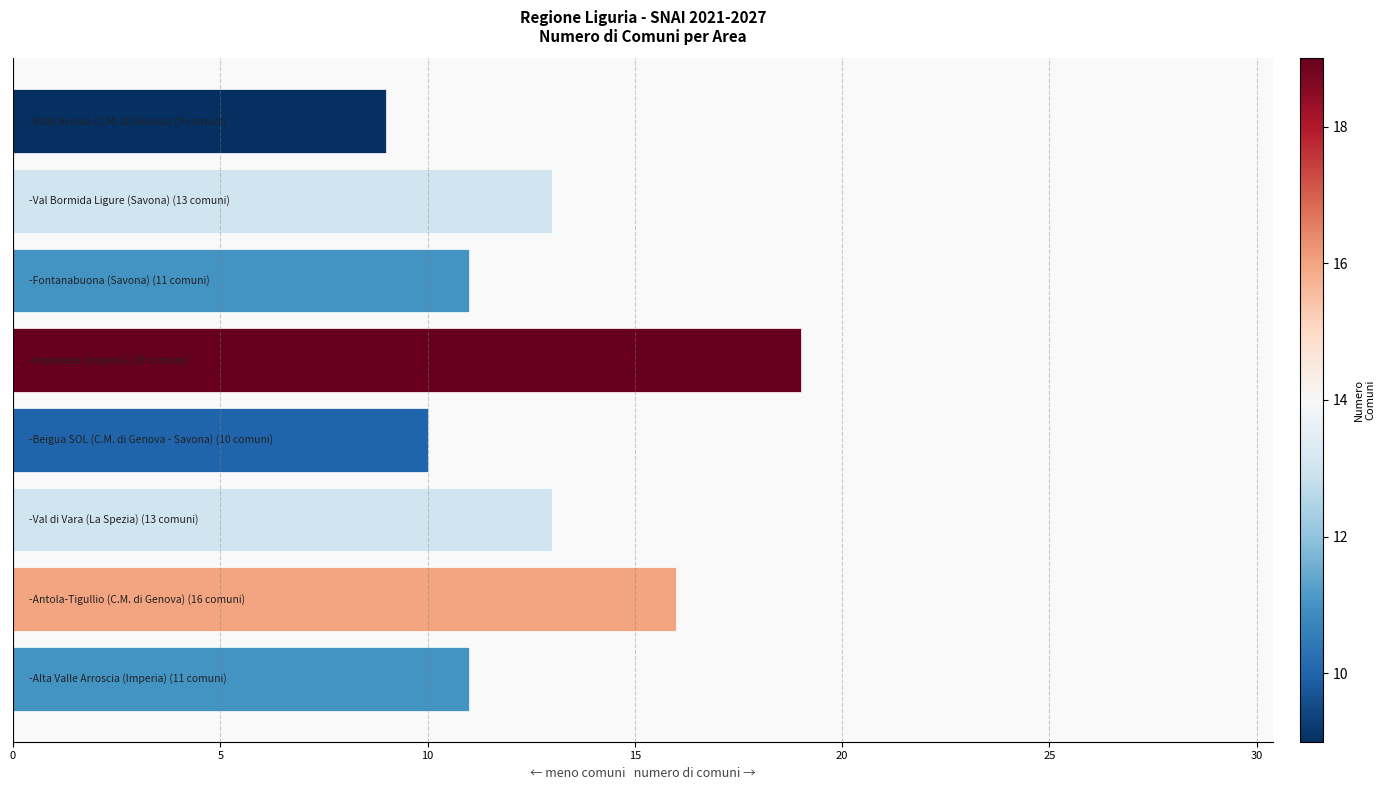

What is the greatest value displayed?

19